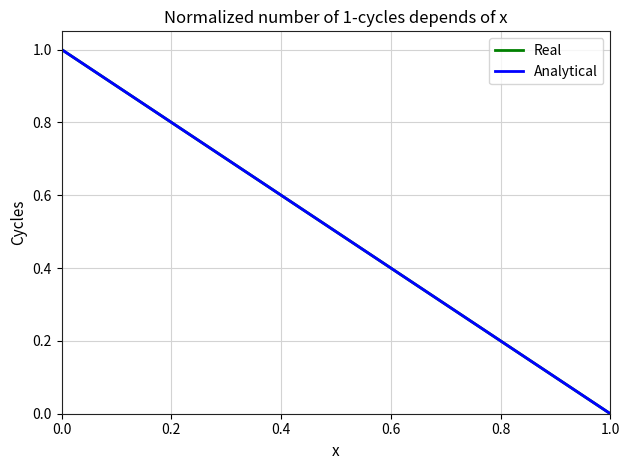

Is this an area chart (filled region under the line)?

No